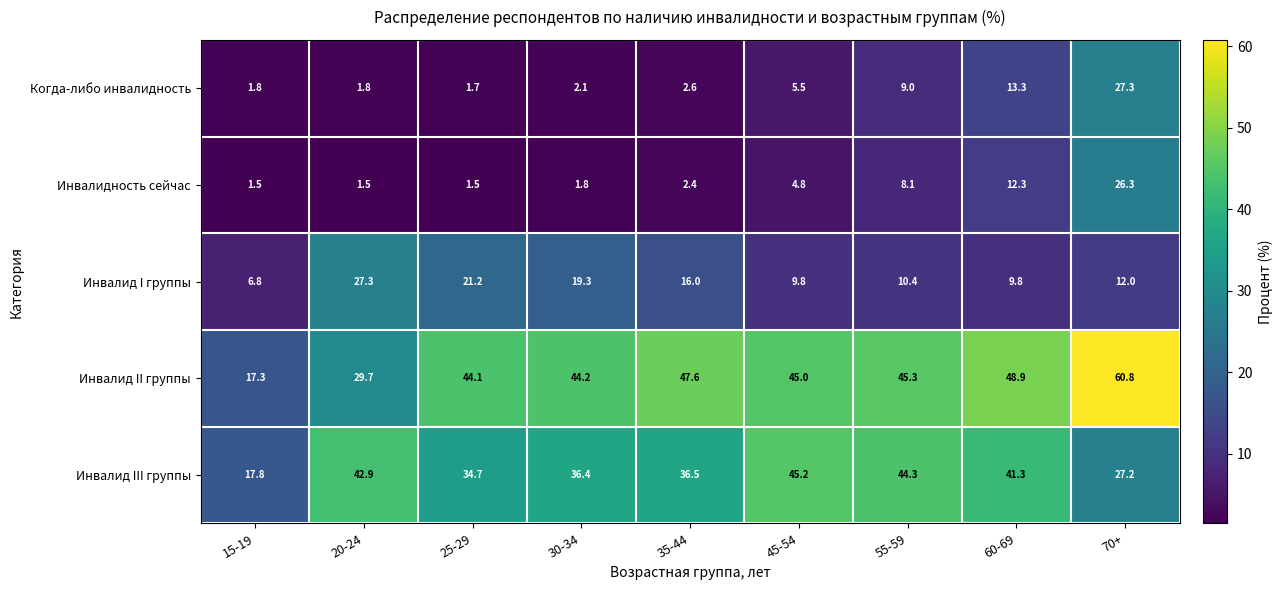

What is the sum of all Когда-либо инвалидность values?

65.1